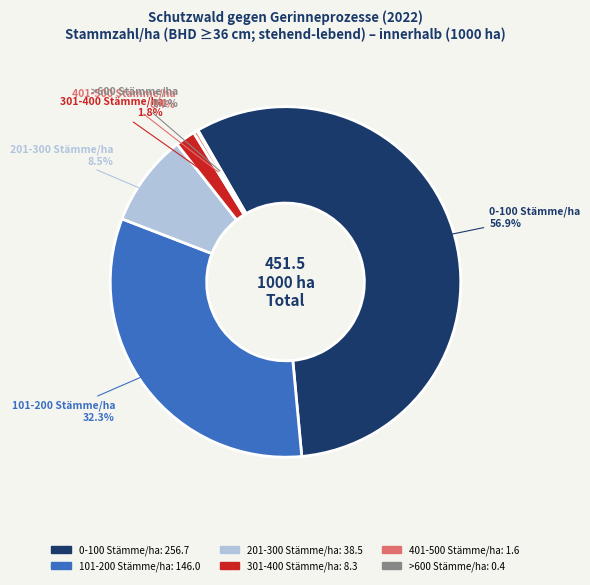

To the nearest percent, what is the combined percentage of 101-200 Stämme/ha and 0-100 Stämme/ha?

89%